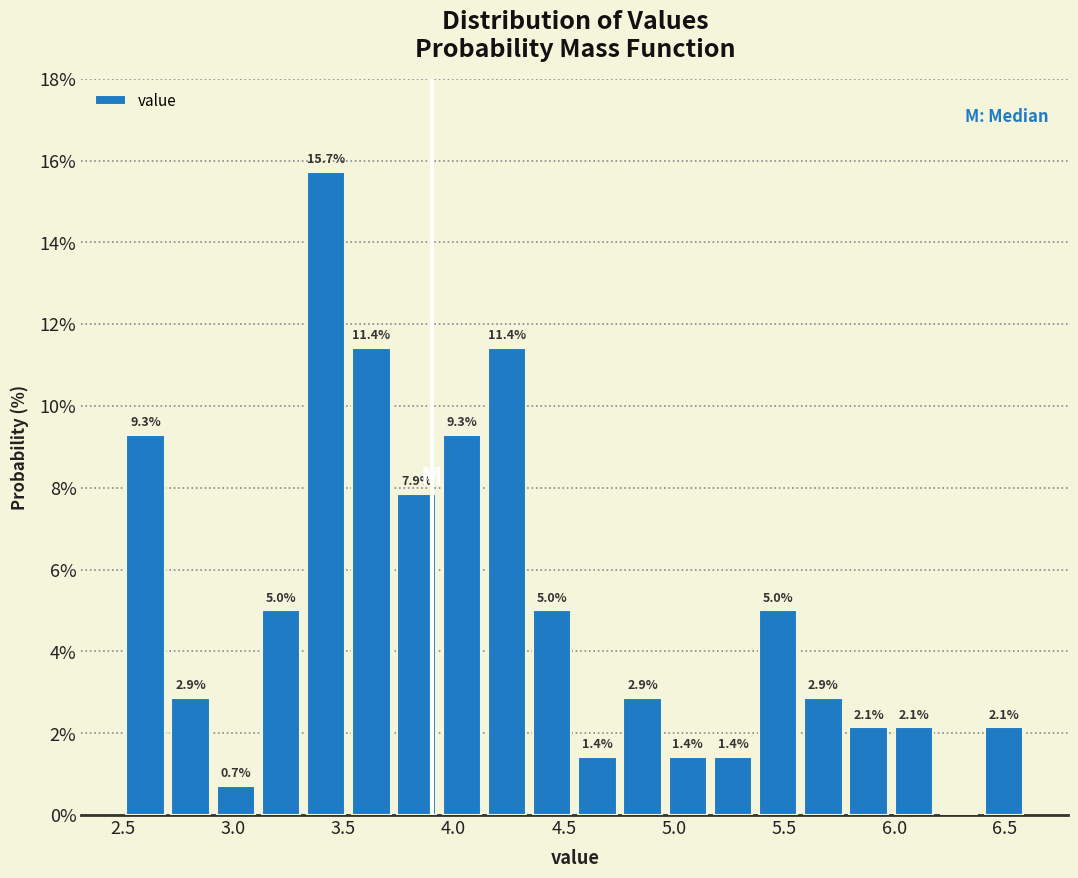

Over which range of the x-axis is the bar tallest?

3.320 to 3.525